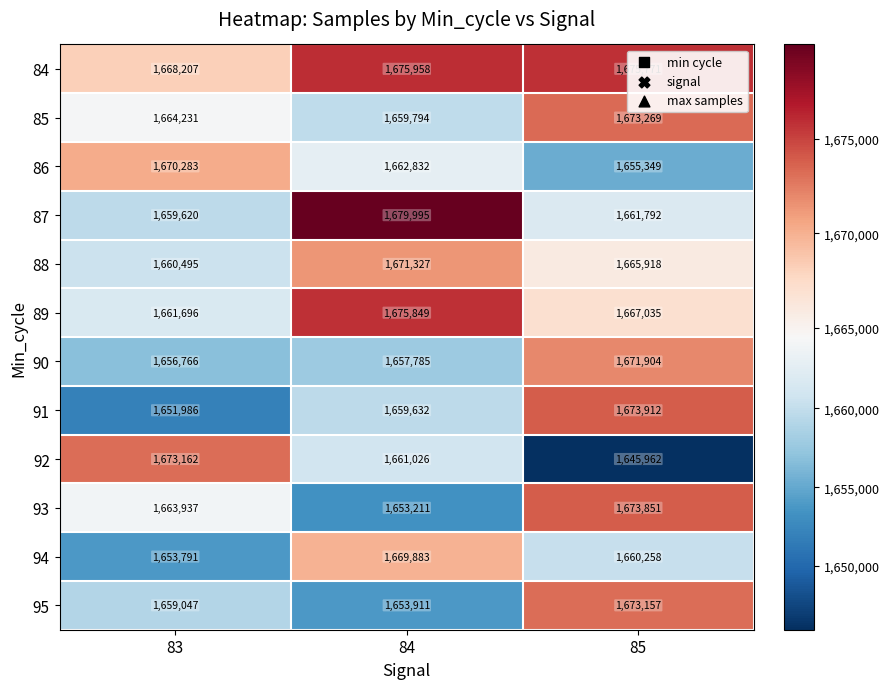

The 95 series shows 1653911 at 84. True or false?

True